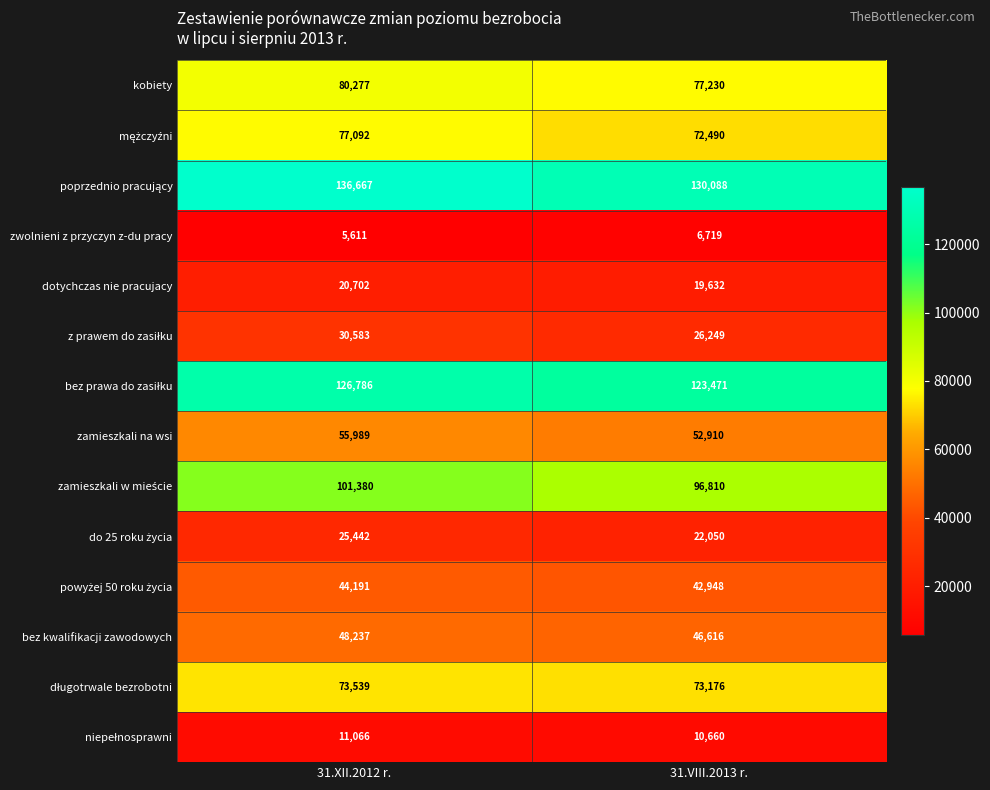

The value of zamieszkali na wsi at 31.XII.2012 r. is 87230. True or false?

False